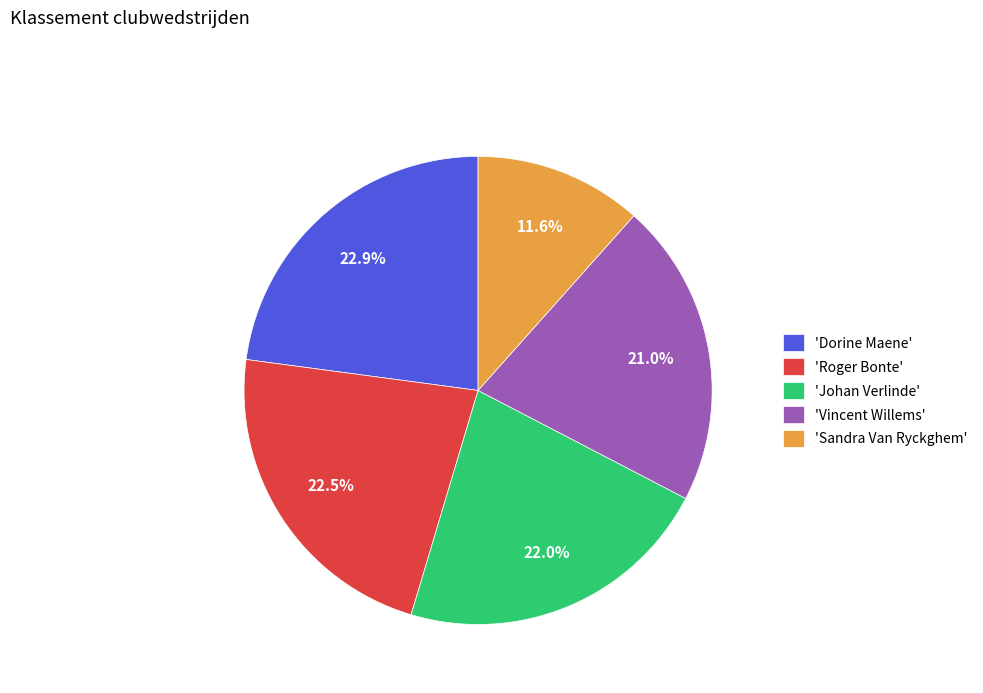

What is the ratio of the value at 'Vincent Willems' to the value at 'Dorine Maene'?

0.9